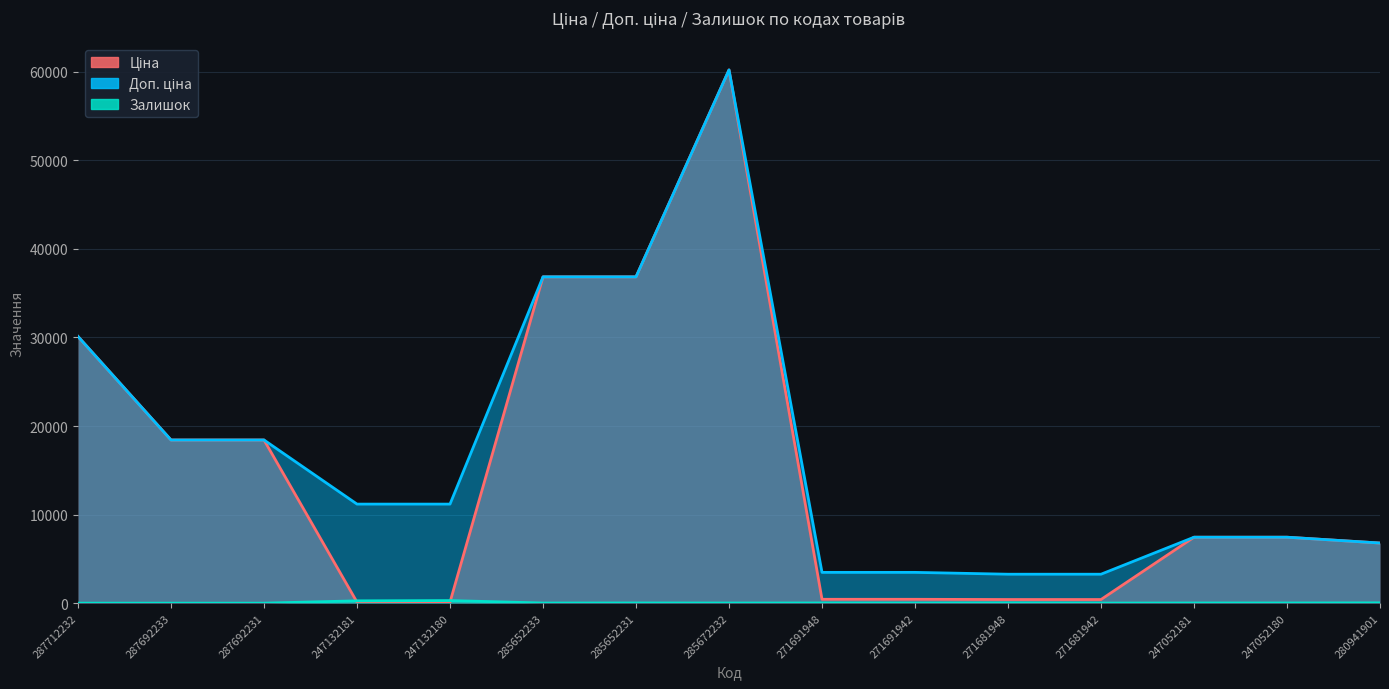

What is the sum of the Ціна values at 247052180 and 285652233?

44286.3